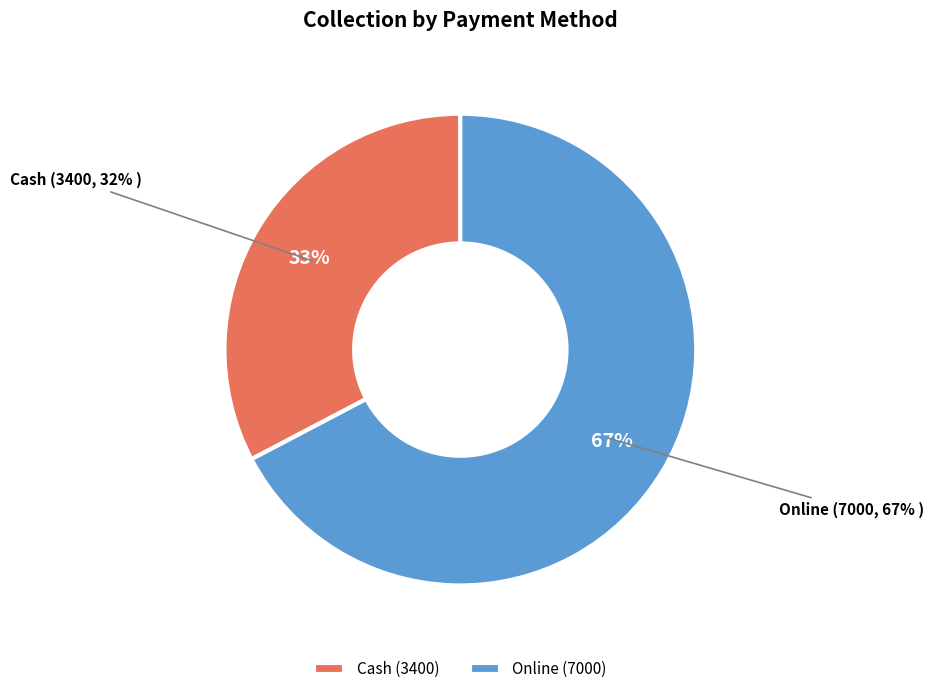

Rank the categories by value from lowest to highest.

Cash, Online